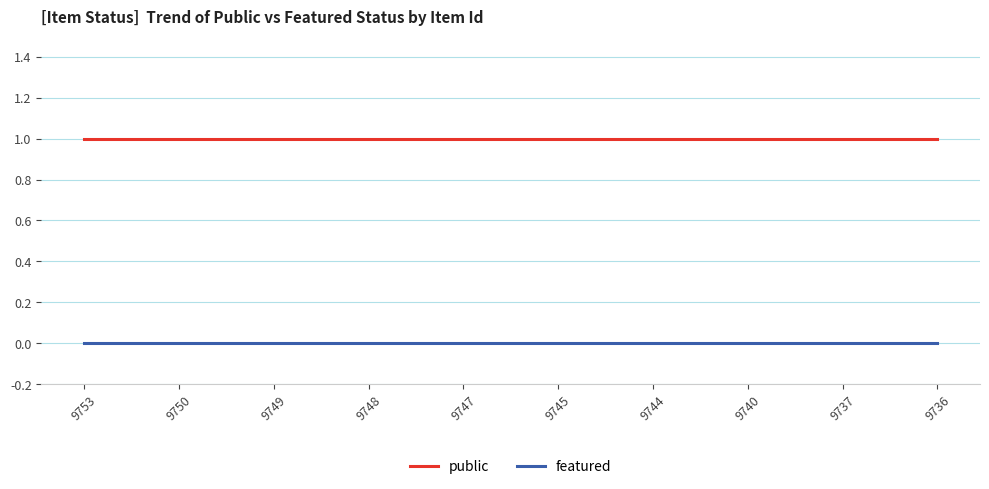

Which series has the largest total across all categories?

public